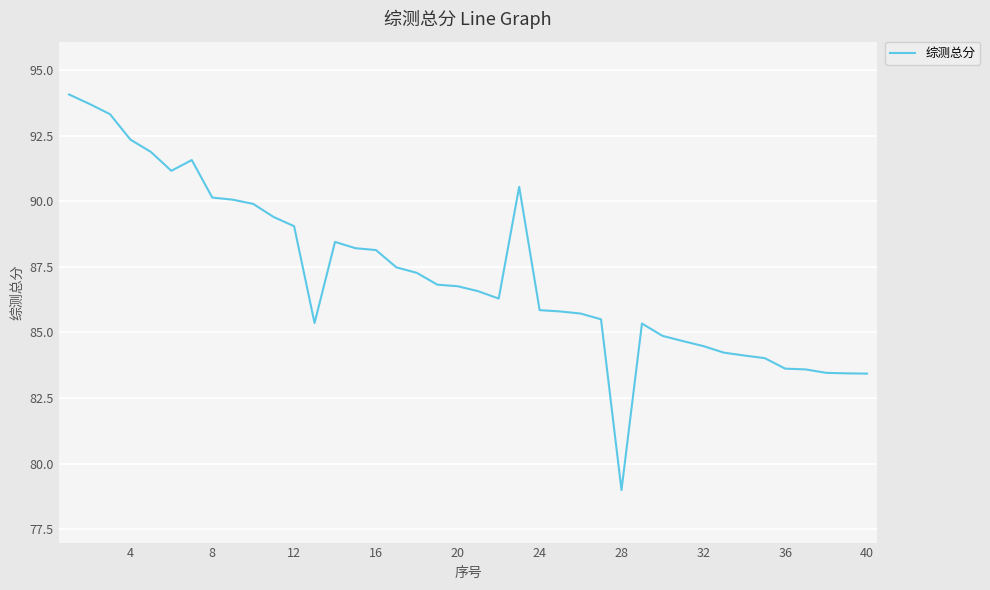

What is the difference between the maximum and minimum values?

15.1